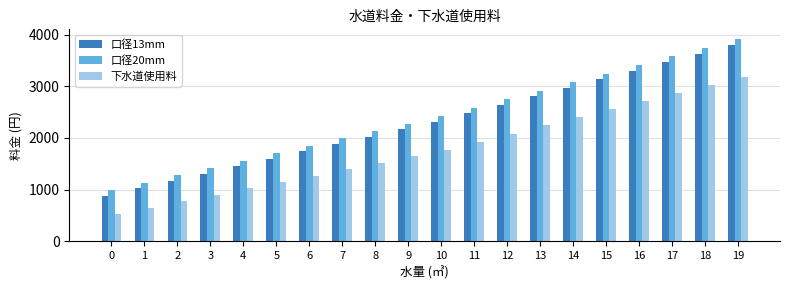

How many categories are shown in the chart?

20